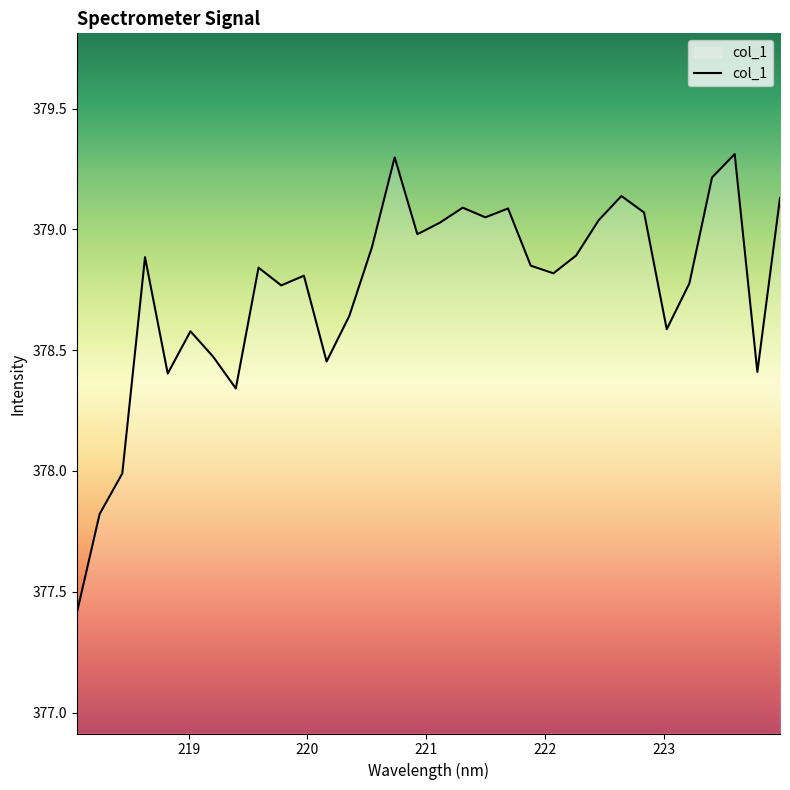

What is the difference between the maximum and minimum values?

1.9